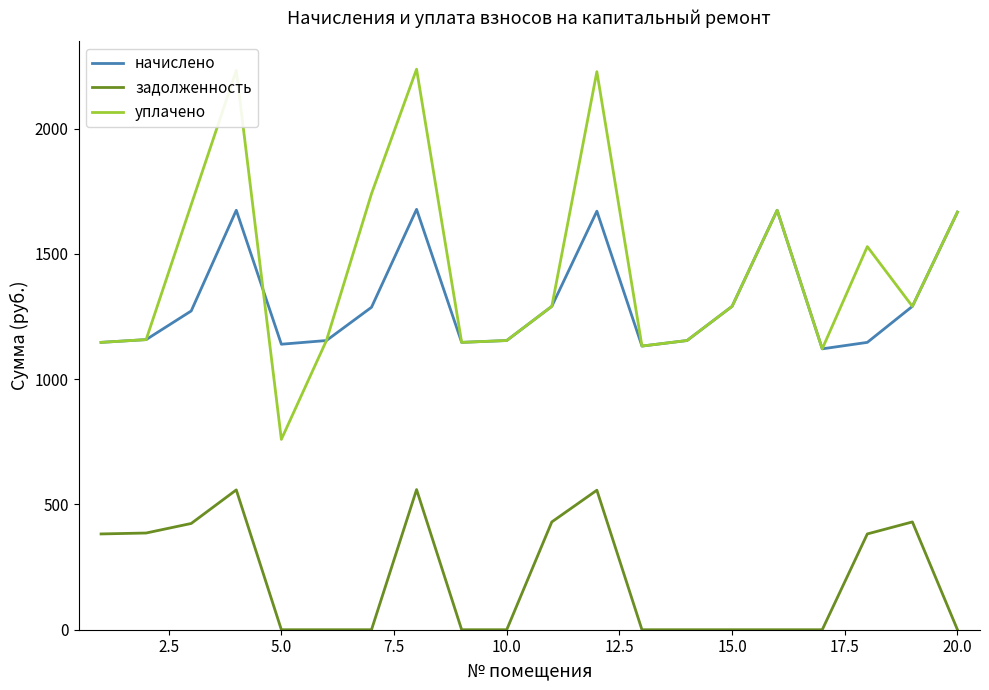

True or false: задолженность and уплачено intersect in this chart.

False